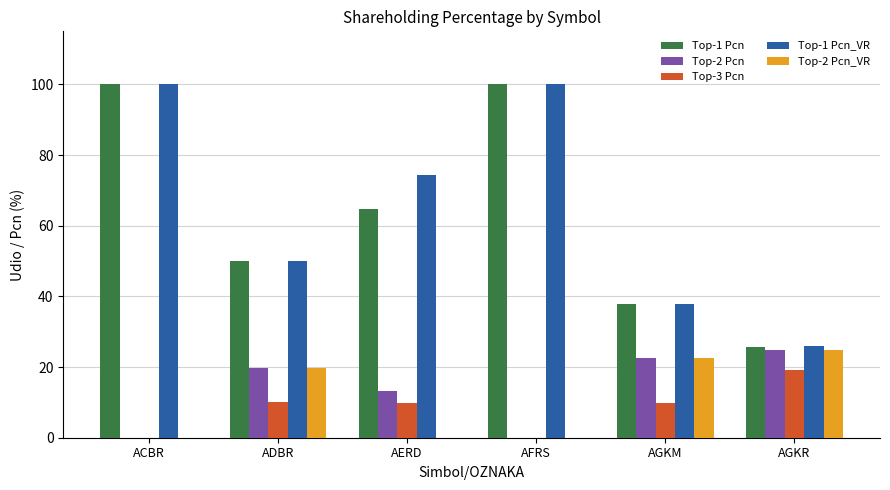

Is the value of Top-1 Pcn_VR at AFRS greater than the value of Top-1 Pcn at AGKM?

Yes